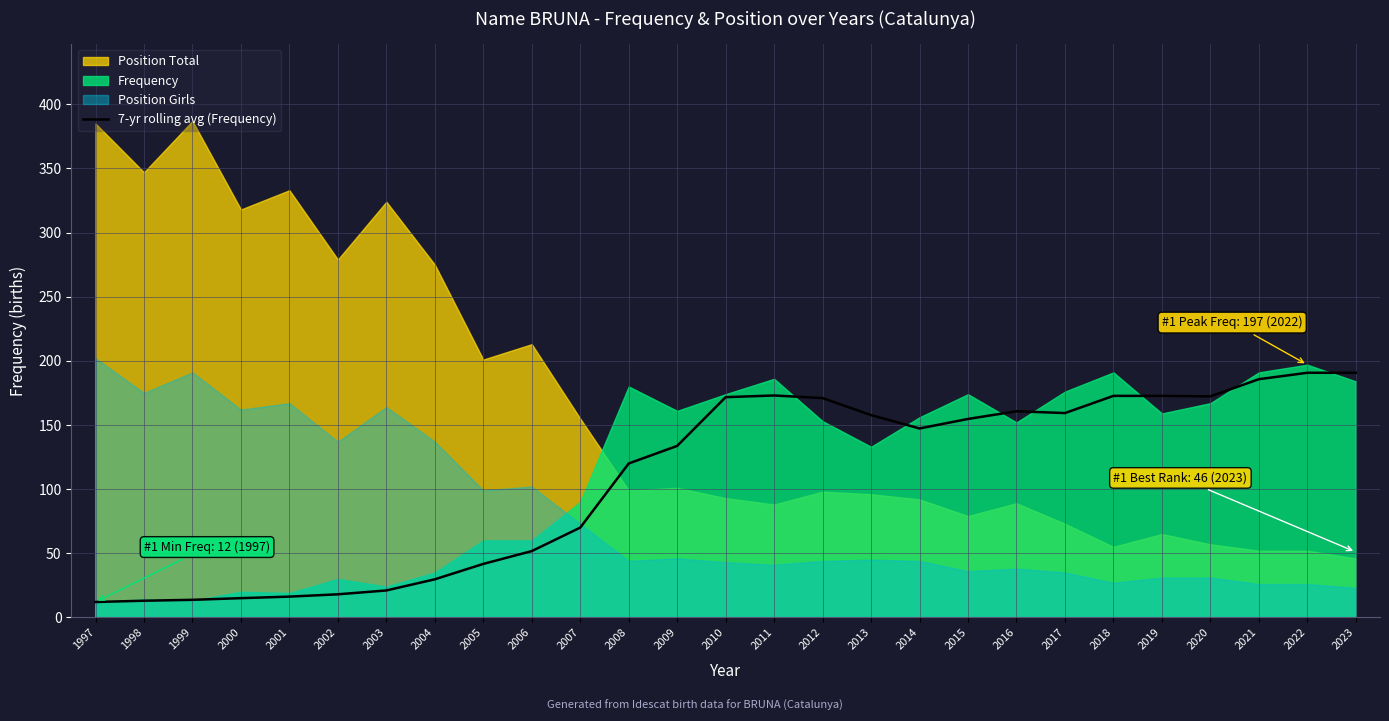

The value of 7-yr rolling avg (Frequency) at 2019 is 302.0. True or false?

False